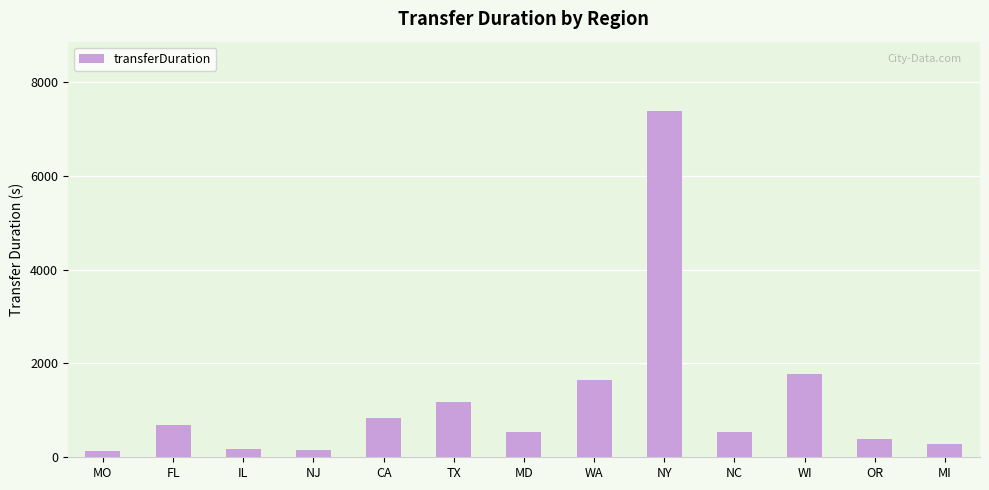

Are the bars horizontal?

No